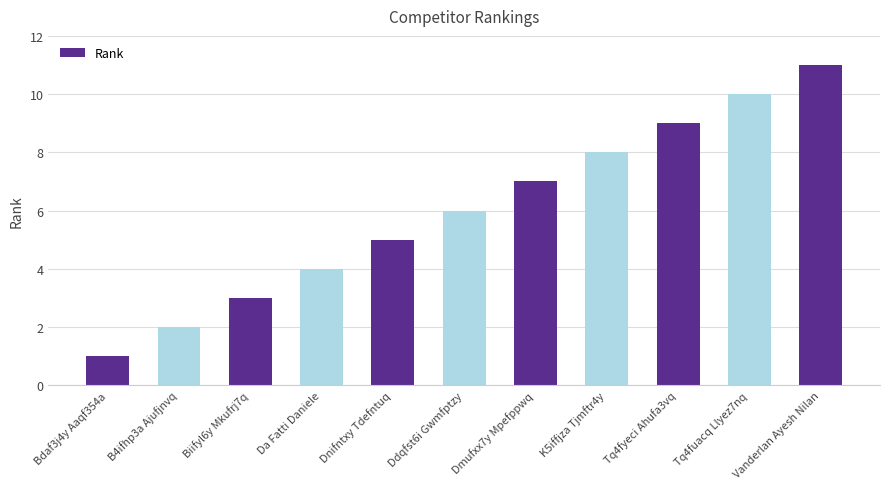

How many bars are there in total?

11